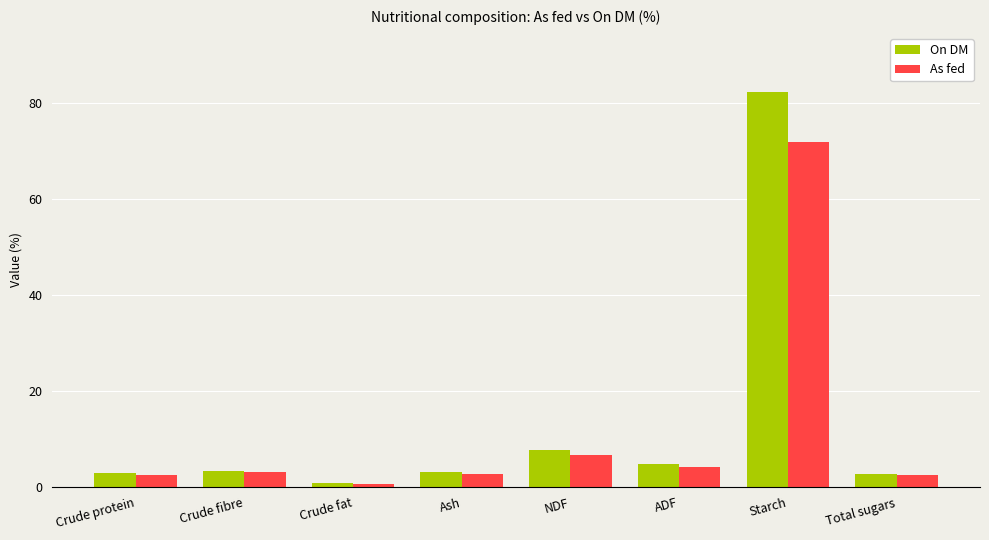

True or false: On DM has a value of 2.8 at Crude protein.

True